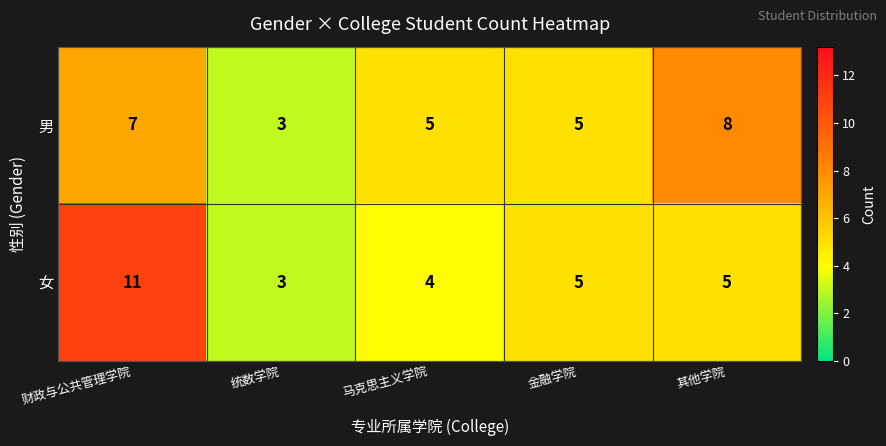

What is the approximate value of 女 at 金融学院?

5